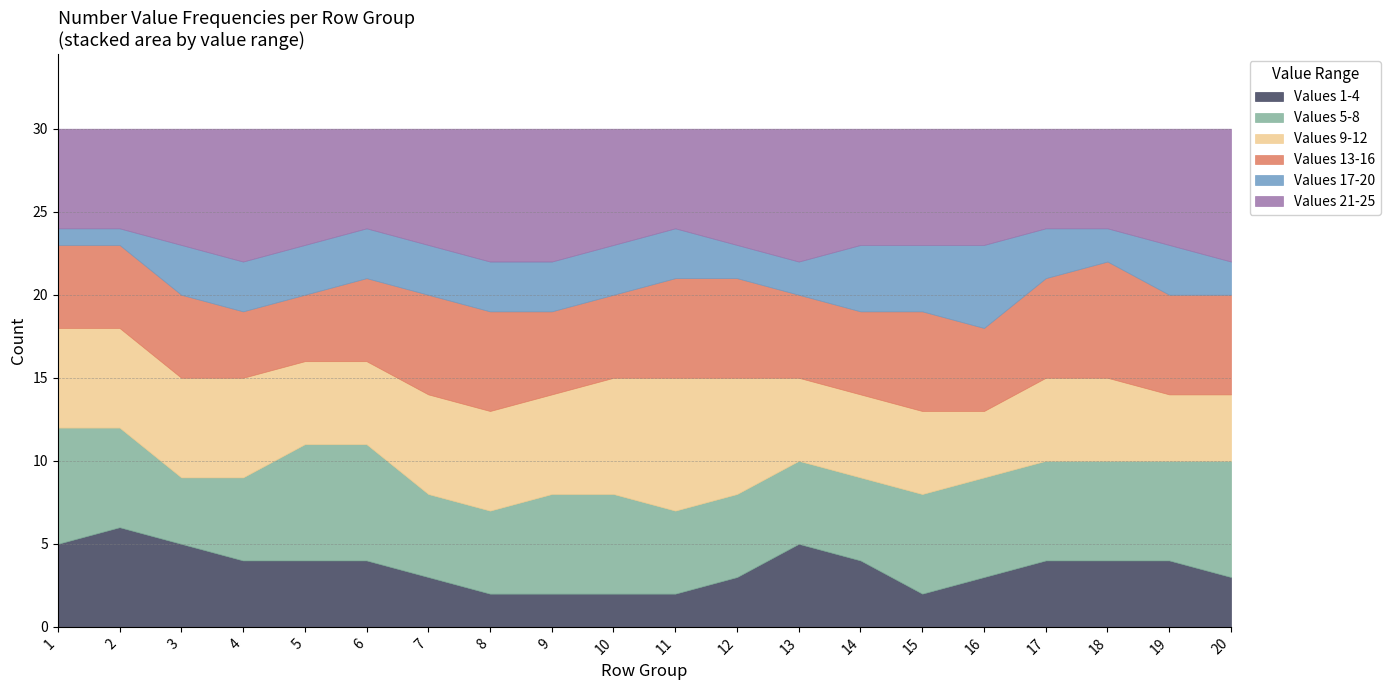

Is it true that Values 1-4 equals 1 at 16?

False